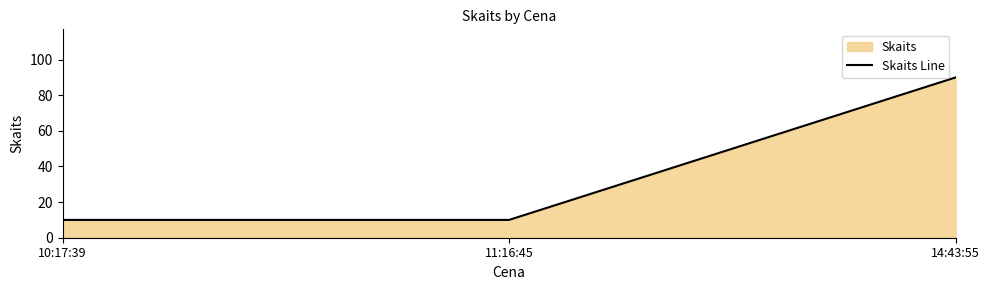

What is the difference between the maximum and second lowest values?

80